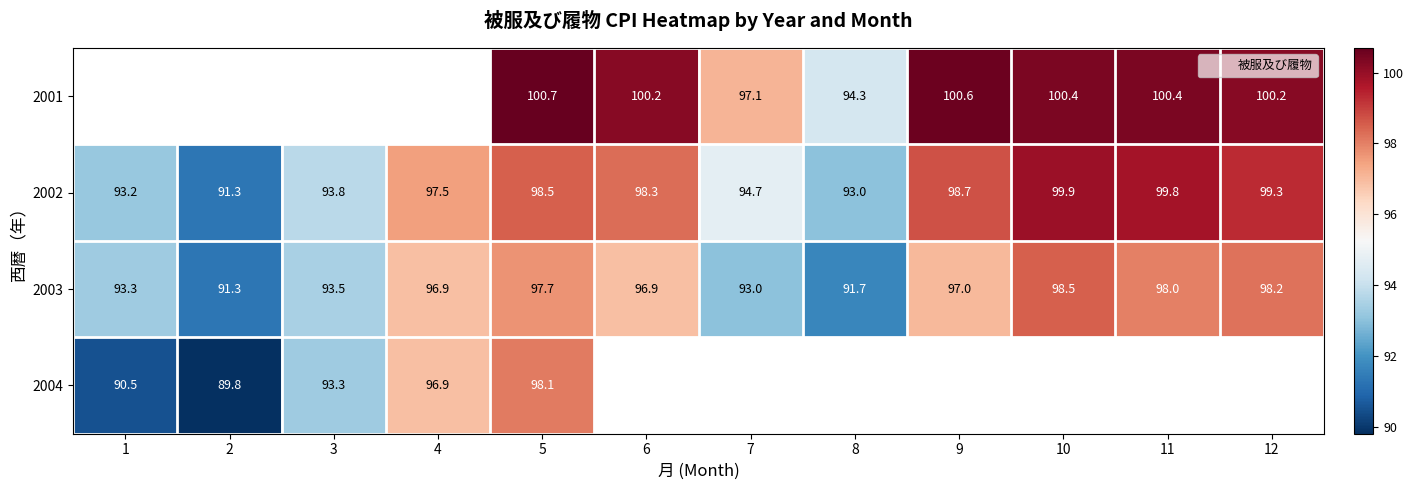

Rank the series by their maximum value, from highest to lowest.

2001, 2002, 2003, 2004